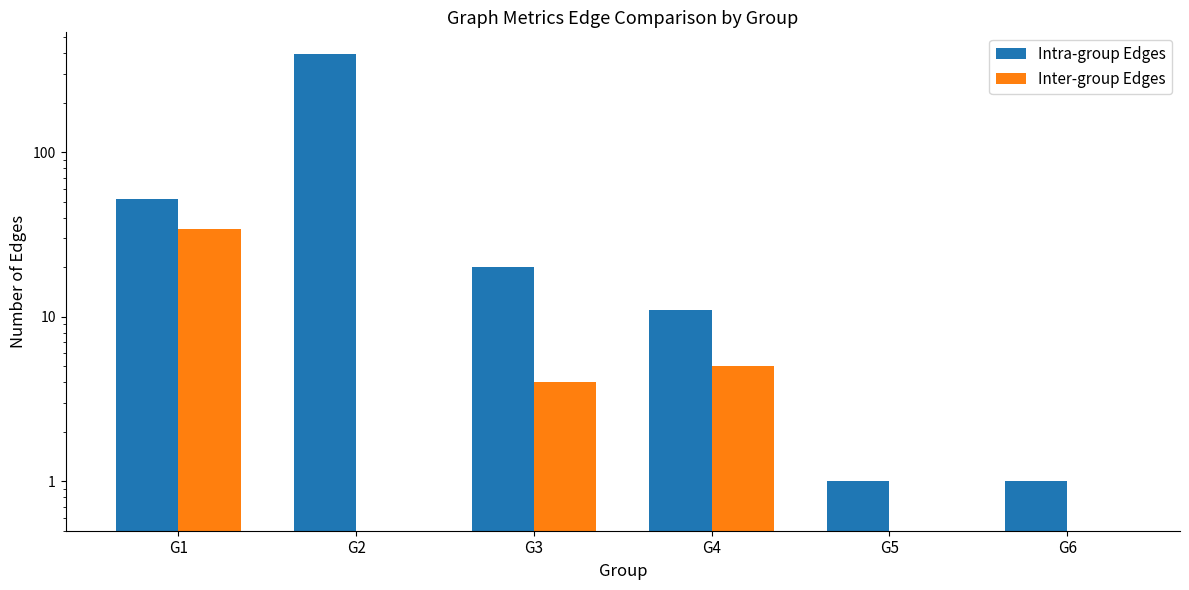

At which label is Intra-group Edges closest to 198?

G1